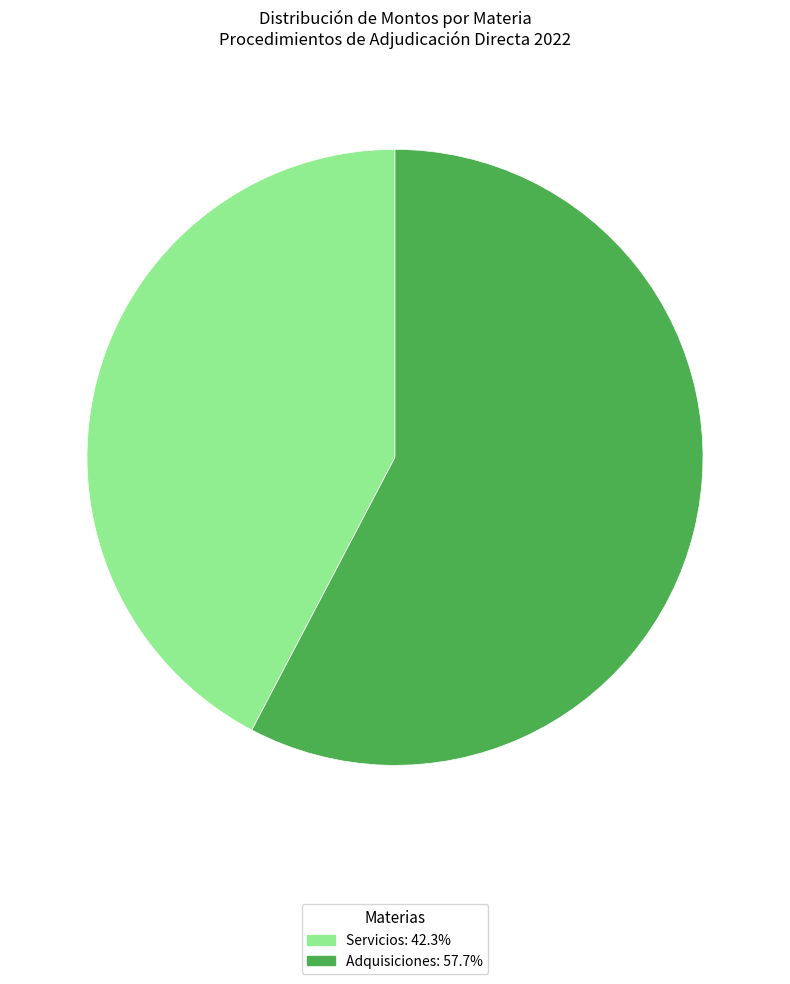

Is Servicios: 42.3% the majority of the pie?

No